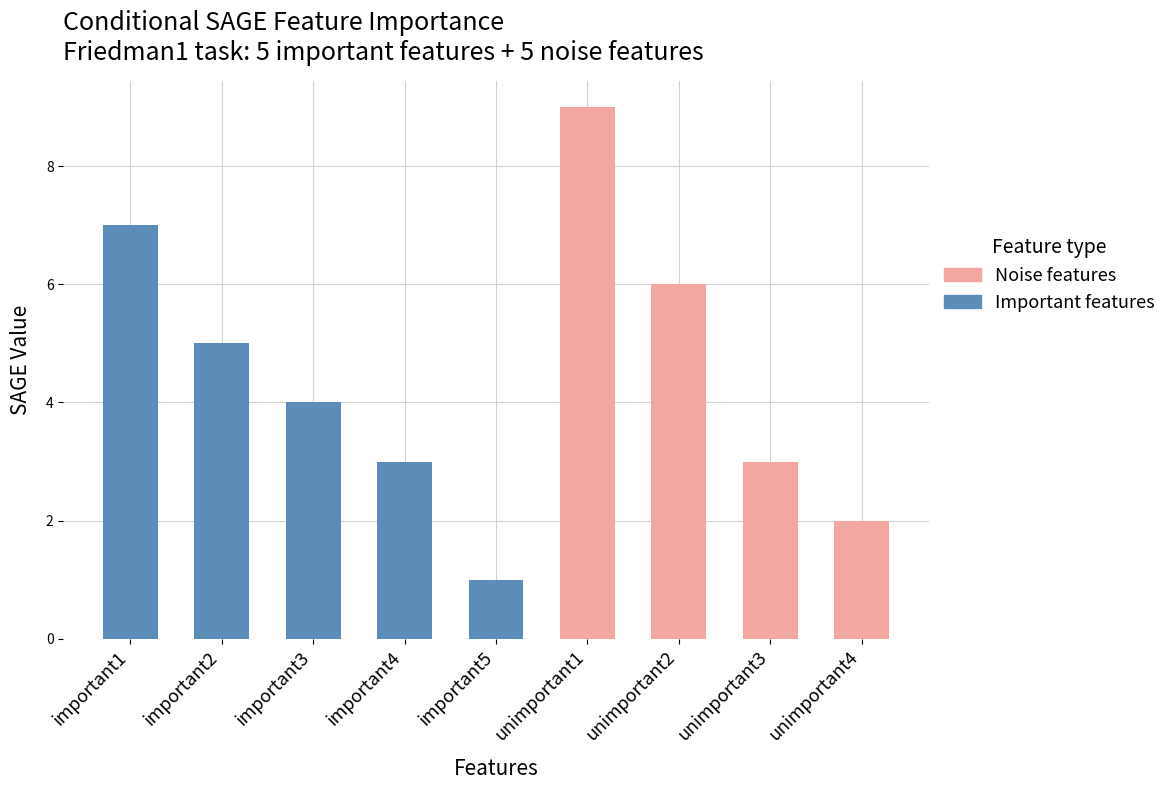

True or false: Noise features has a value of 1 at 1.

False